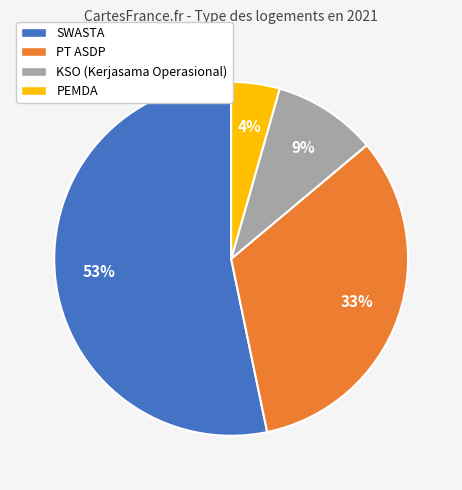

Which category has the biggest portion of the pie?

SWASTA